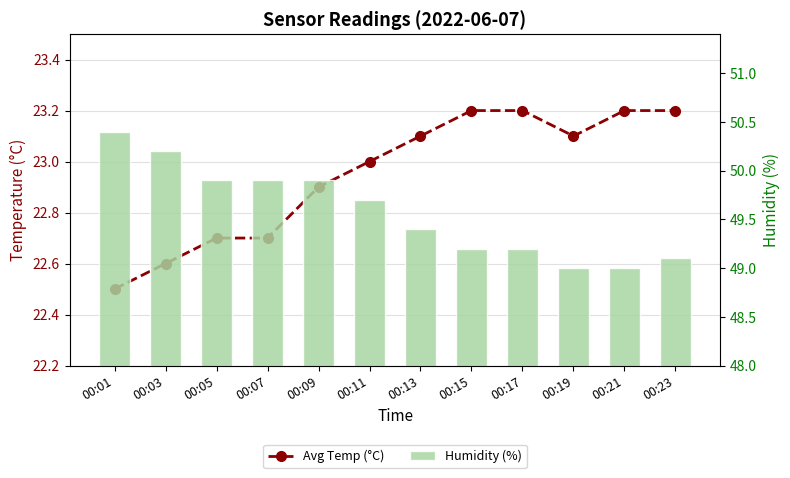

Is the value of Humidity (%) at 00:15 greater than the value of Avg Temp (°C) at 00:17?

Yes